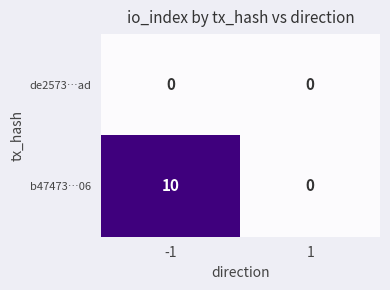

Reading left to right, what are all the values shown in this chart?

de2573…ad: 0	0
b47473…06: 10	0